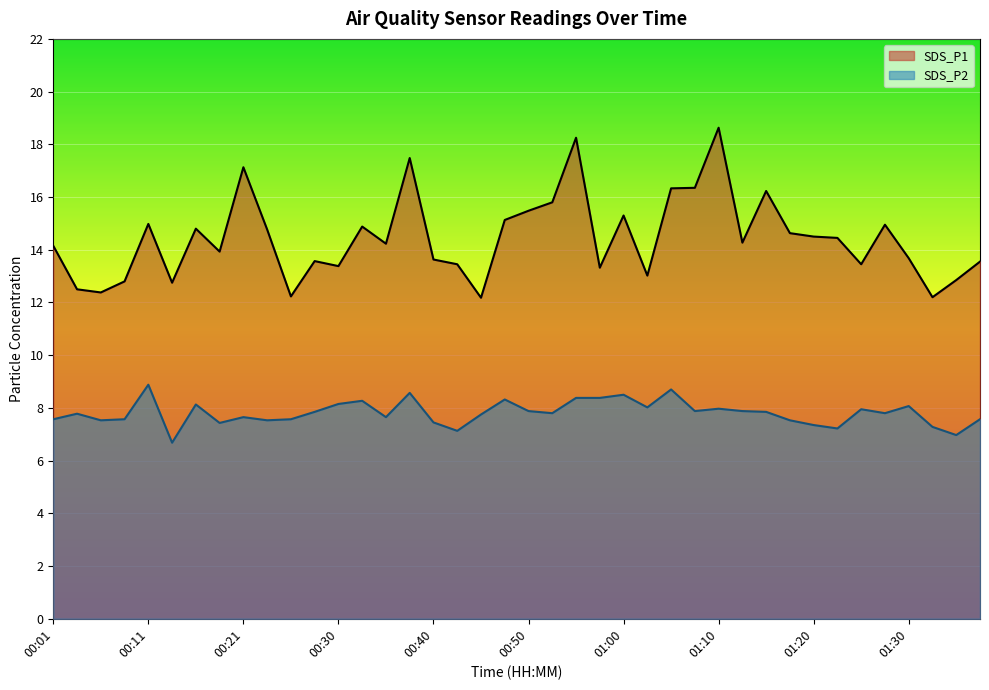

Is it true that SDS_P2 equals 7.8 at 01:15?

True